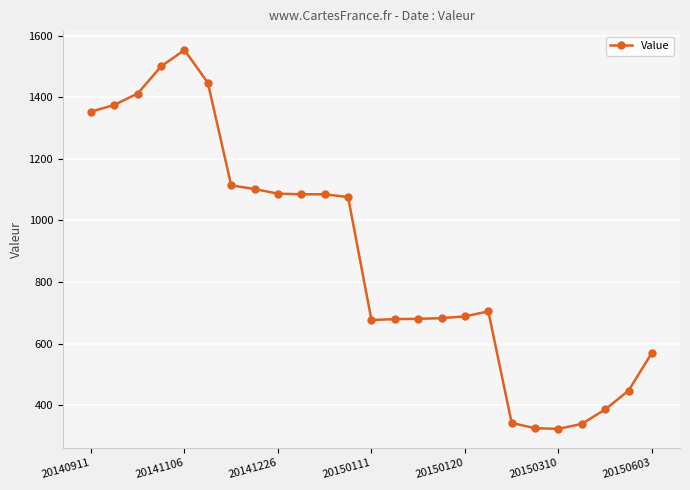

What is the difference between the second highest and minimum values?

1176